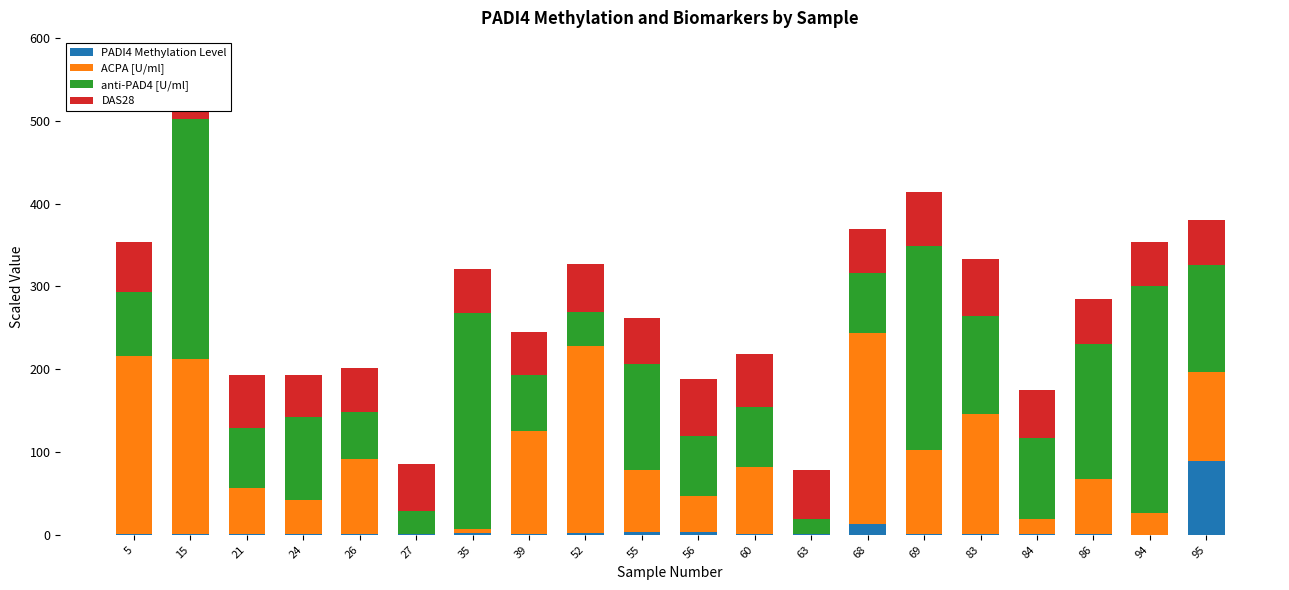

What is the sum of the anti-PAD4 [U/ml] values at 39 and 24?

168.3